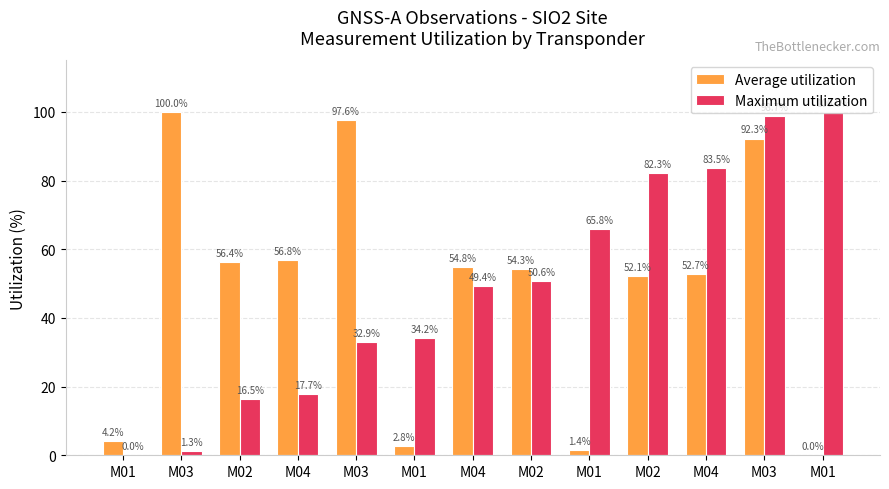

How many series are shown in this chart?

2